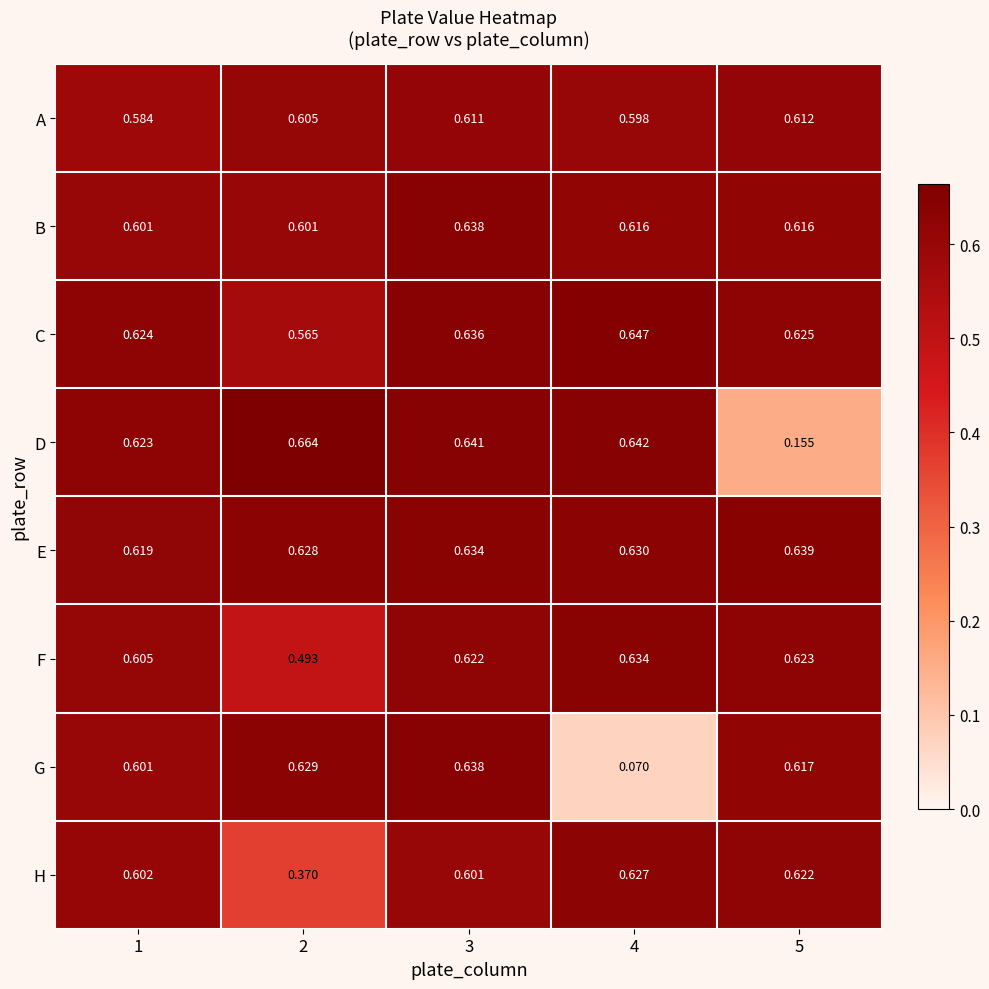

Between 1 and 4, which series saw the biggest shift?

G